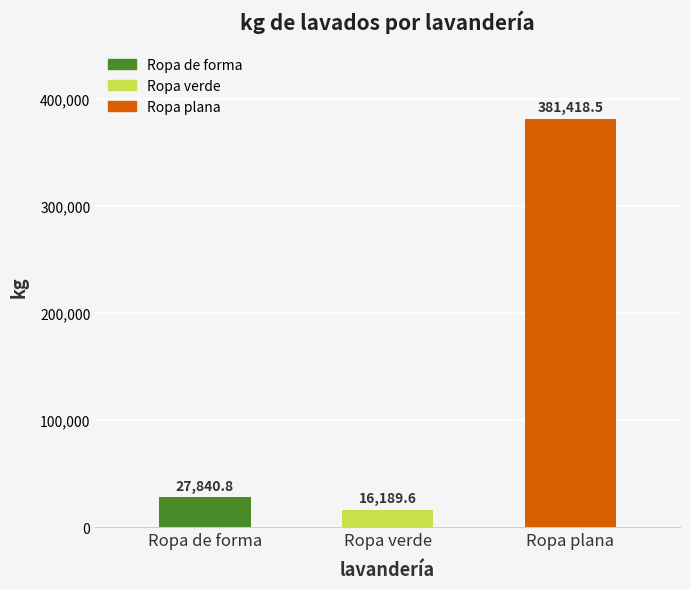

List the labels in order of value, smallest first.

Ropa verde, Ropa de forma, Ropa plana